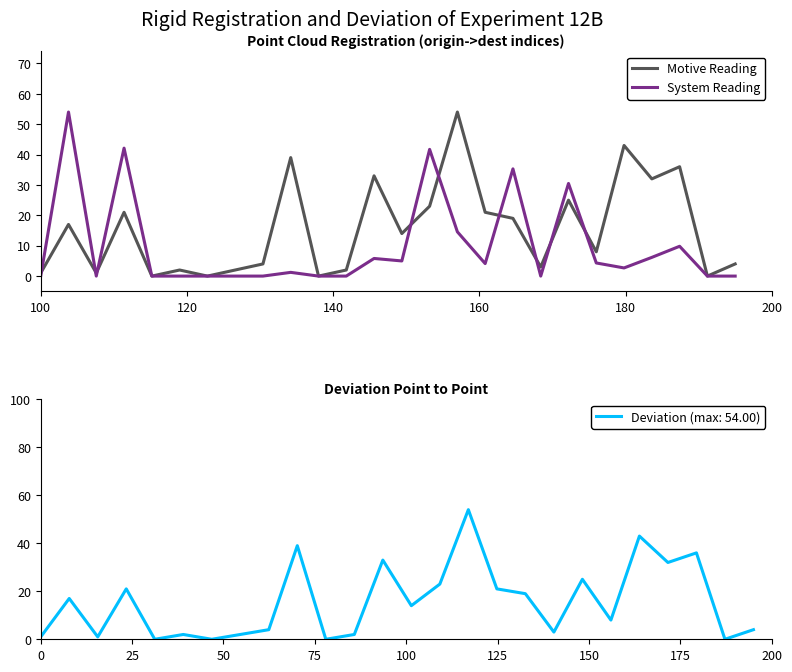

What is the highest value of the System Reading series?

54.0